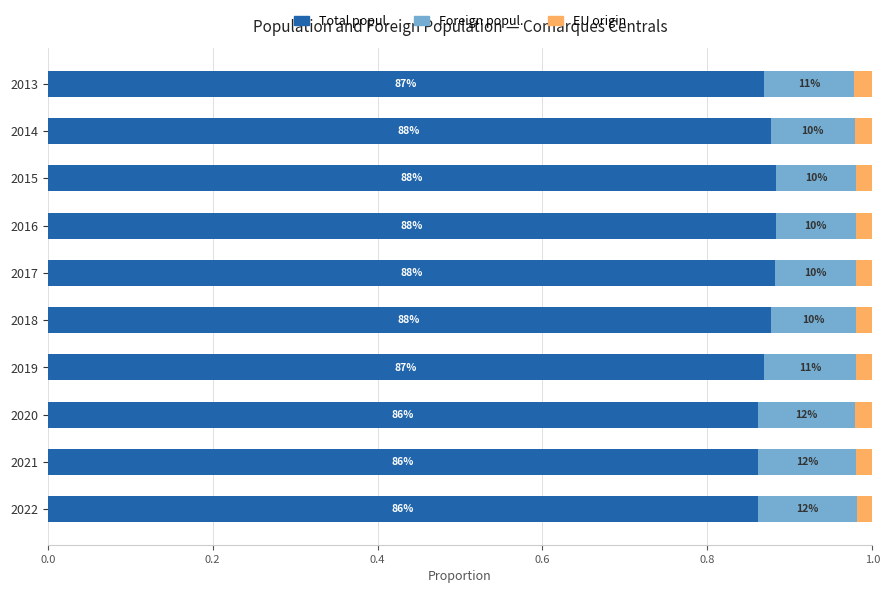

What is the sum of all Foreign popul. values?

1.1